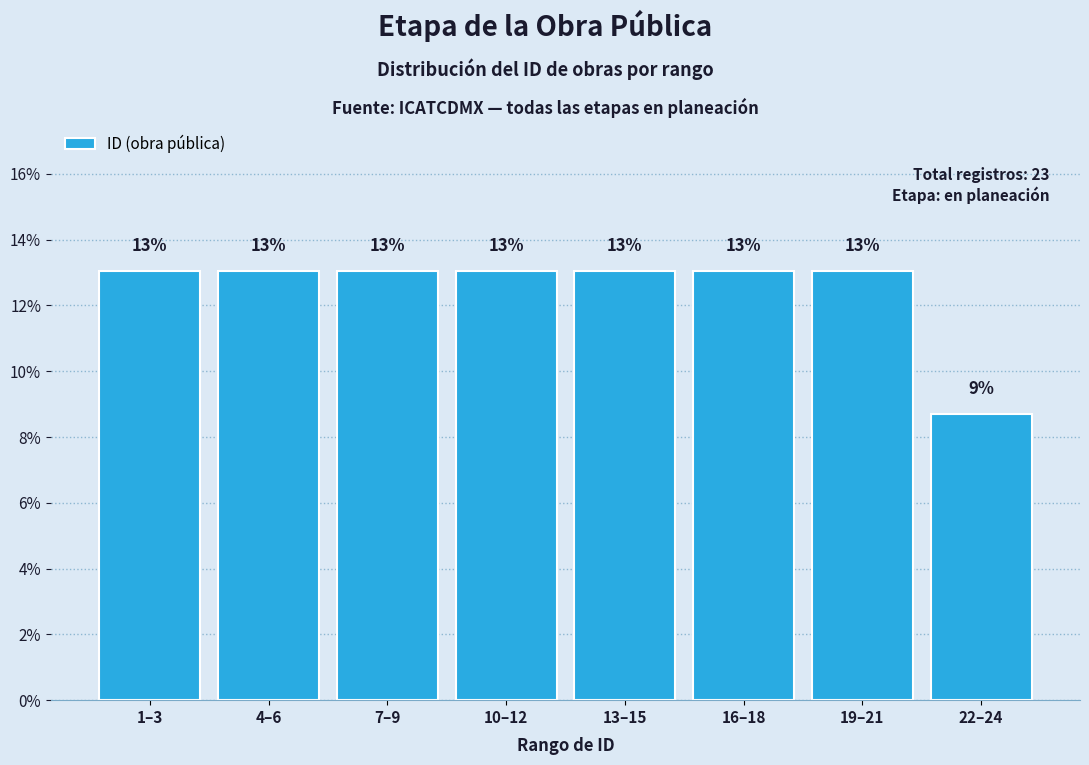

What is the value of the 6th bar from the left?

13.0